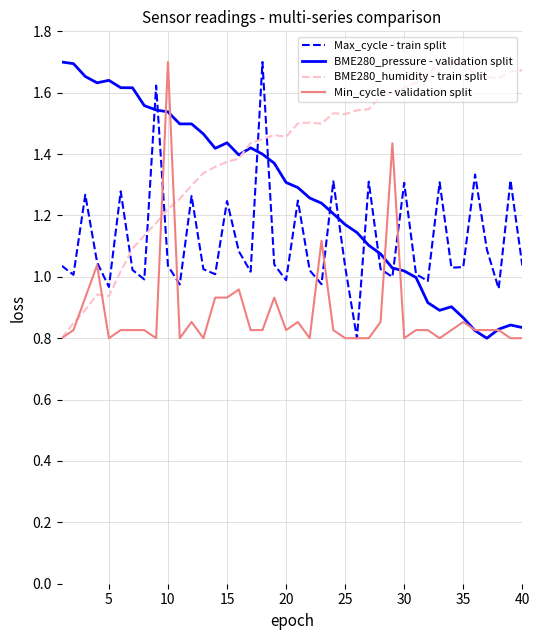

Which series has the largest total across all categories?

BME280_humidity - train split